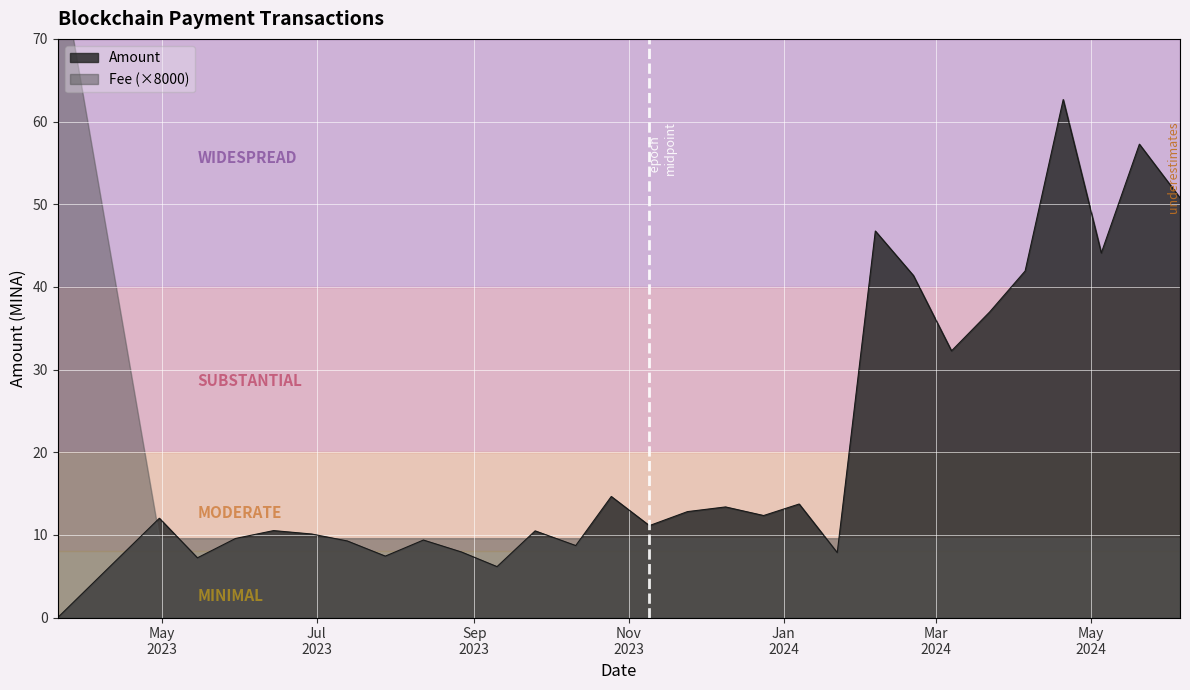

What is the change in value from 2023-10-11 to 2024-01-22?

-0.9